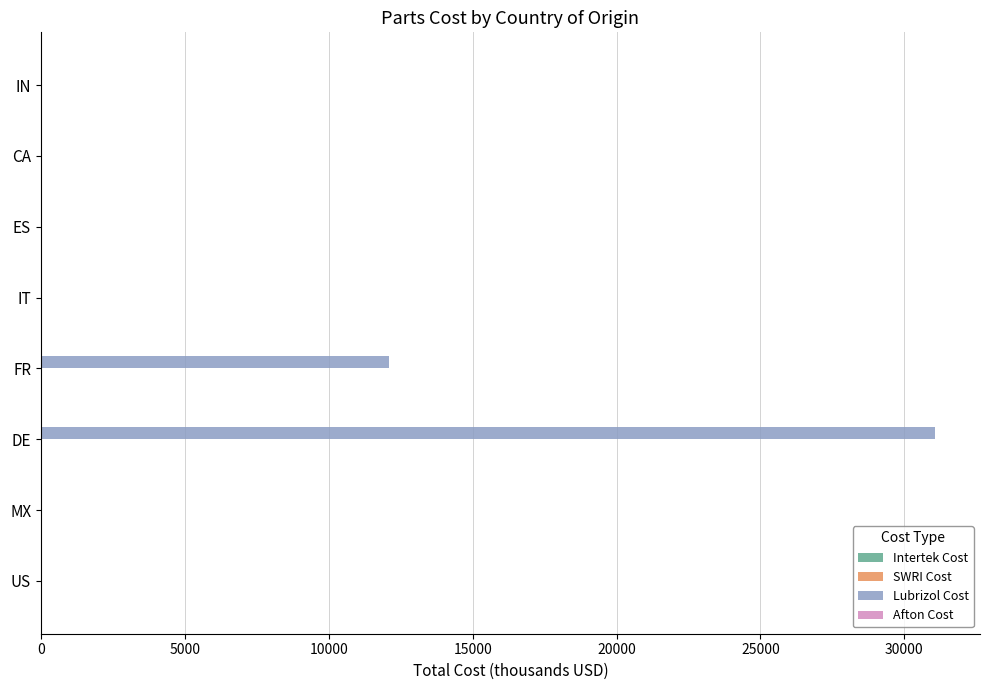

What is the sum of all Lubrizol Cost values?

43176.6